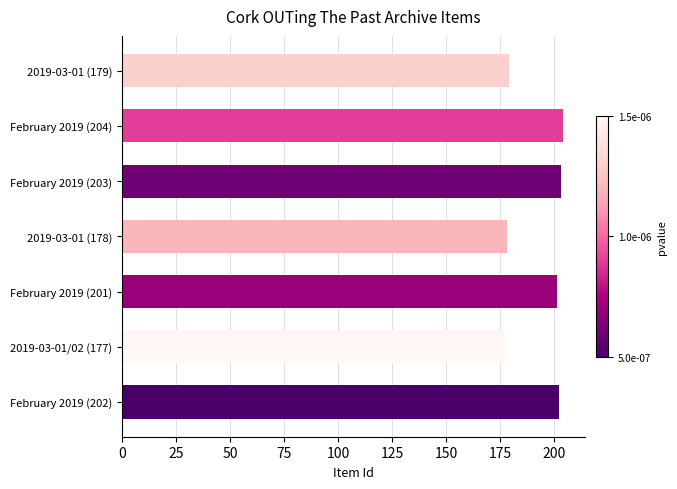

What is the sum of all values?

1344